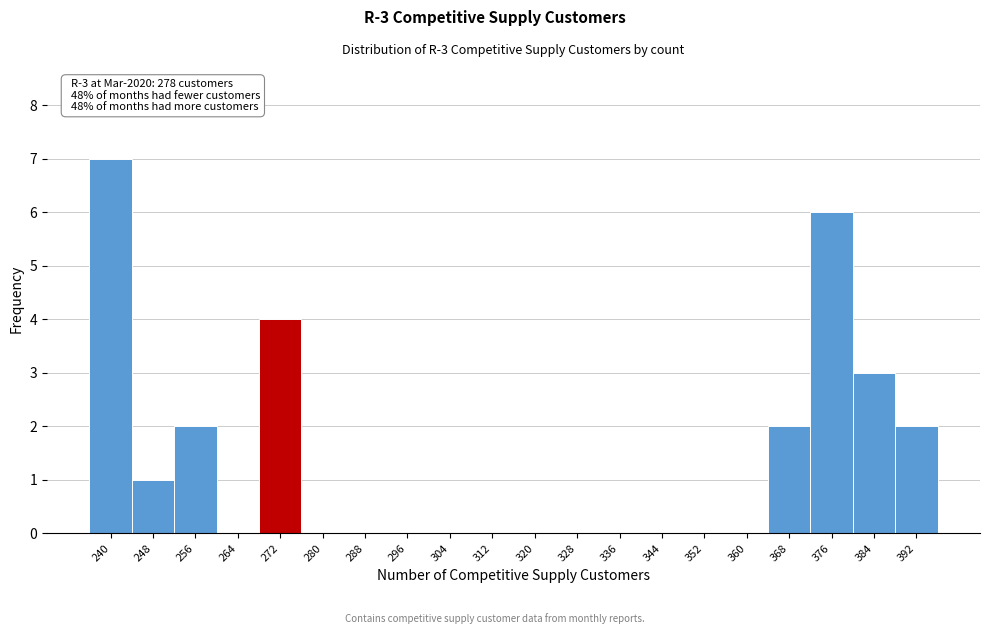

Reading right to left, extract all data points from this chart.

392=2	384=3	376=6	368=2	360=0	352=0	344=0	336=0	328=0	320=0	312=0	304=0	296=0	288=0	280=0	272=4	264=0	256=2	248=1	240=7